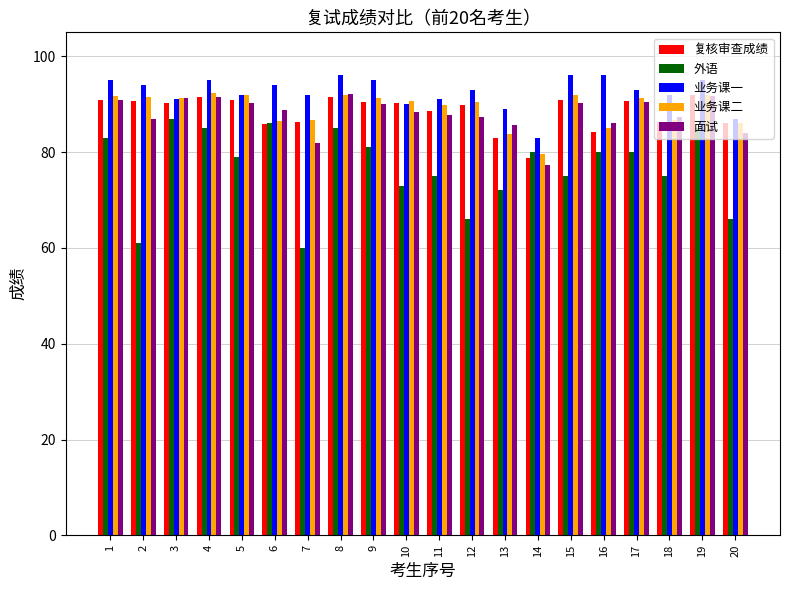

Which category has the lowest value across all series?

7